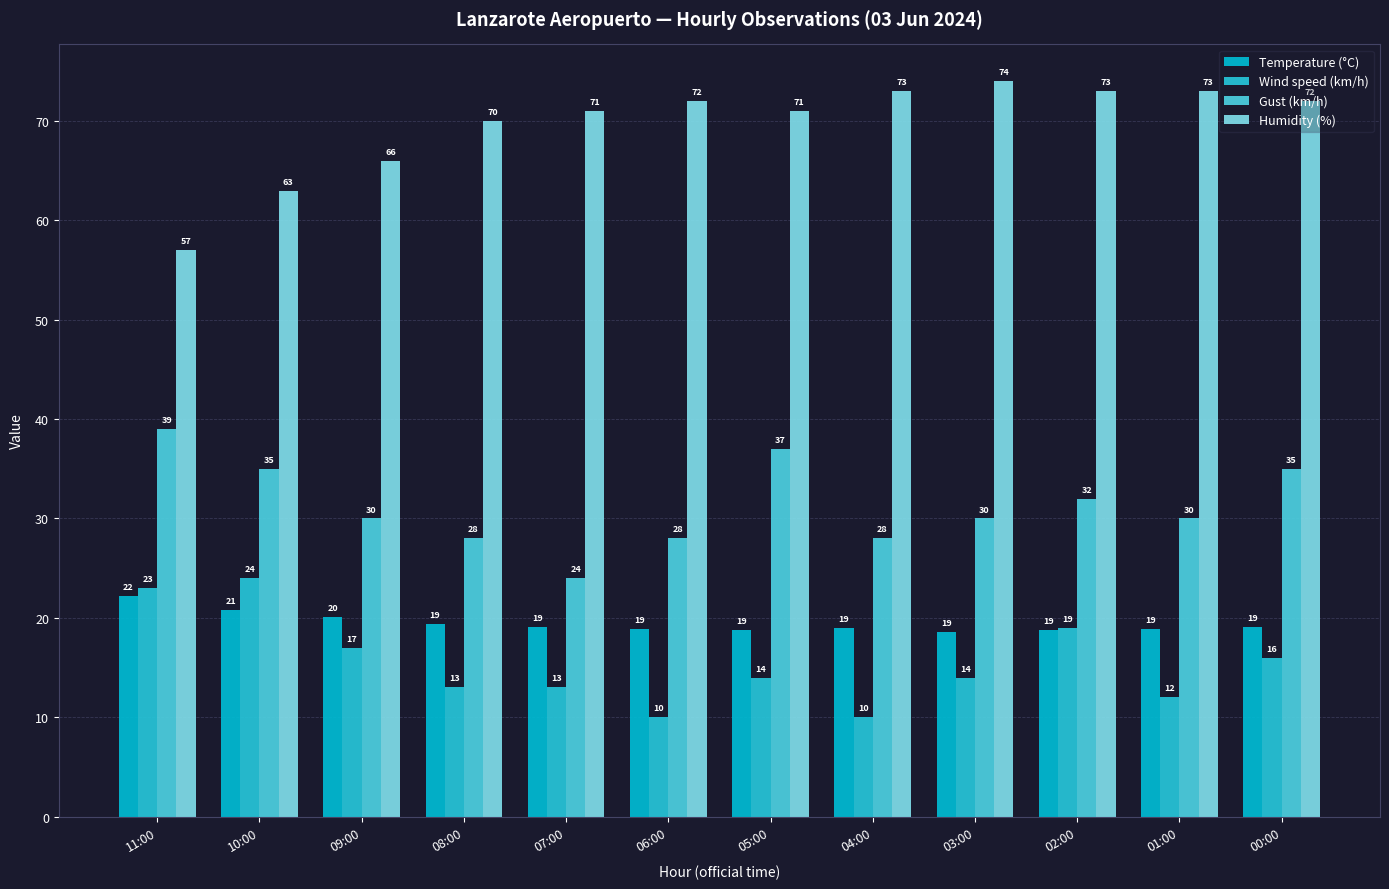

What is the total value across all series at 11:00?

141.2